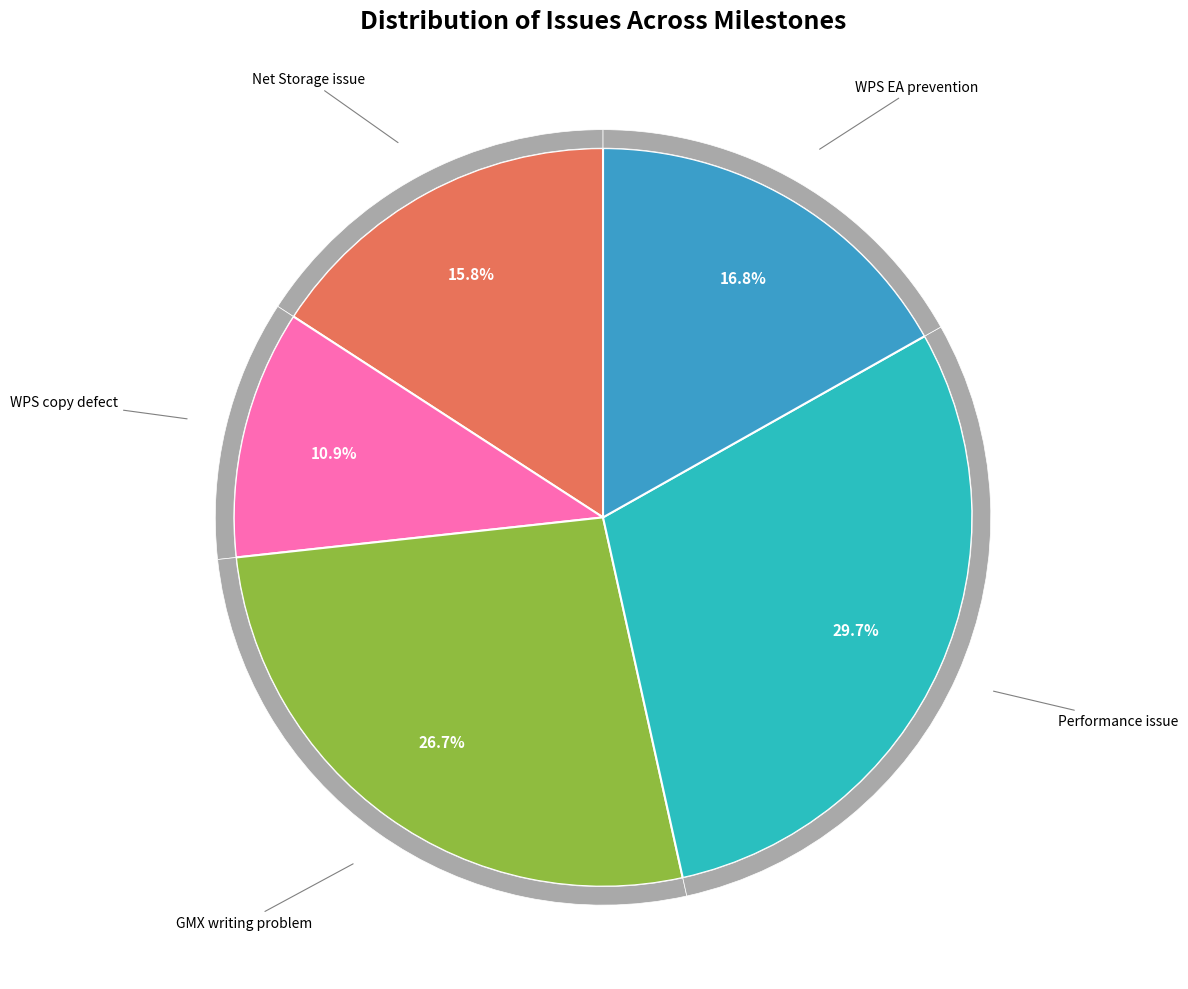

To the nearest percent, what is the combined percentage of GMX - New writing problems with 1.2GA and Can't connect to a NetStorage resource.?

43%